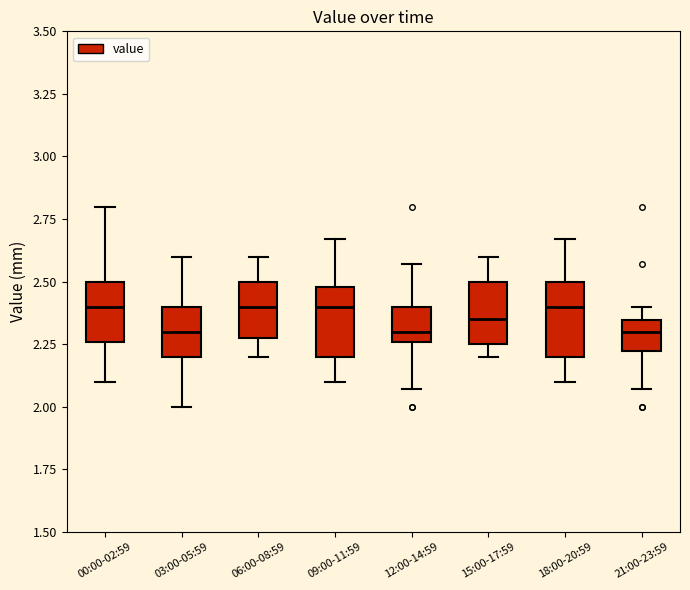

Reading left to right, transcribe this box plot: for each box, give where its median line is, the range the box spans, and where its two whiskers end, as read against the y-axis. The values are not printed on the chart, so give them approximately, as read against the axis.

00:00-02:59: median 2.40, box 2.25 to 2.50, whiskers 2.10 to 2.80
03:00-05:59: median 2.30, box 2.20 to 2.40, whiskers 2.00 to 2.60
06:00-08:59: median 2.40, box 2.30 to 2.50, whiskers 2.20 to 2.60
09:00-11:59: median 2.40, box 2.20 to 2.50, whiskers 2.10 to 2.65
12:00-14:59: median 2.30, box 2.25 to 2.40, whiskers 2.05 to 2.55
15:00-17:59: median 2.35, box 2.25 to 2.50, whiskers 2.20 to 2.60
18:00-20:59: median 2.40, box 2.20 to 2.50, whiskers 2.10 to 2.65
21:00-23:59: median 2.30, box 2.20 to 2.35, whiskers 2.05 to 2.40